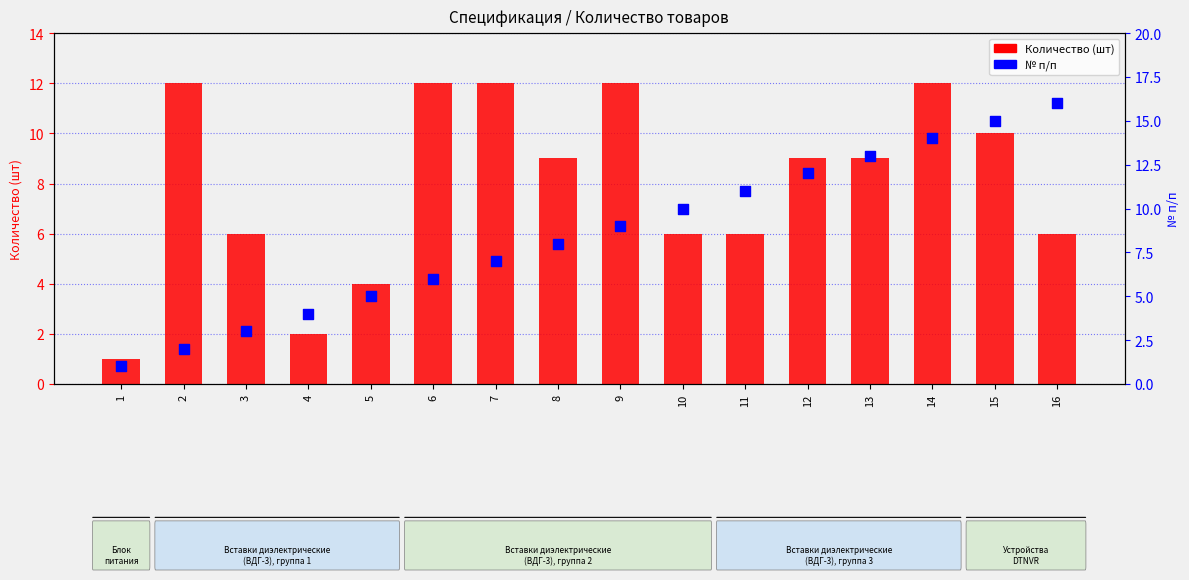

What are all the series names shown in the legend?

Количество (шт), № п/п